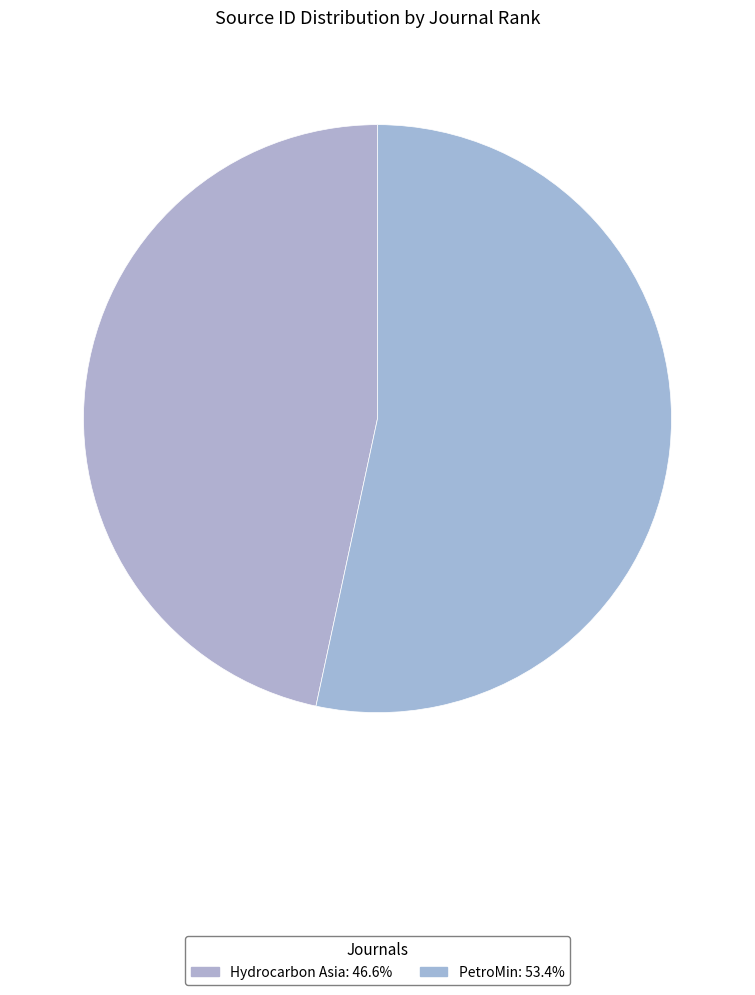

Approximately how many times larger is the value at PetroMin compared to Hydrocarbon Asia?

1.1